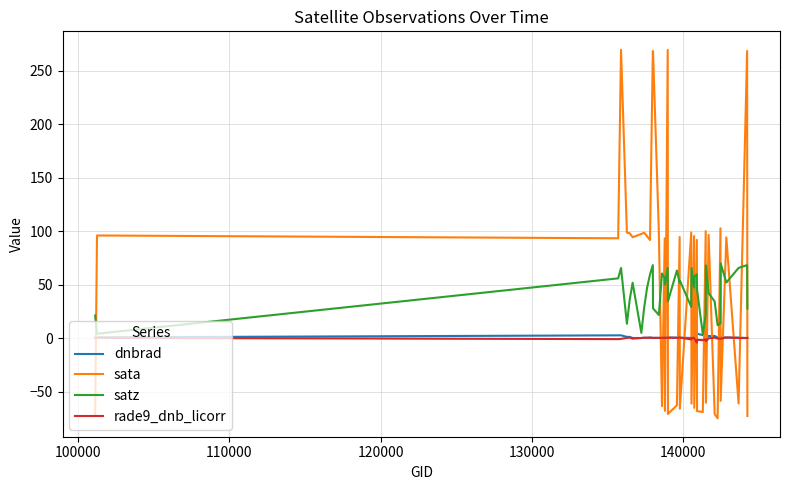

True or false: sata and satz cross at least once.

True